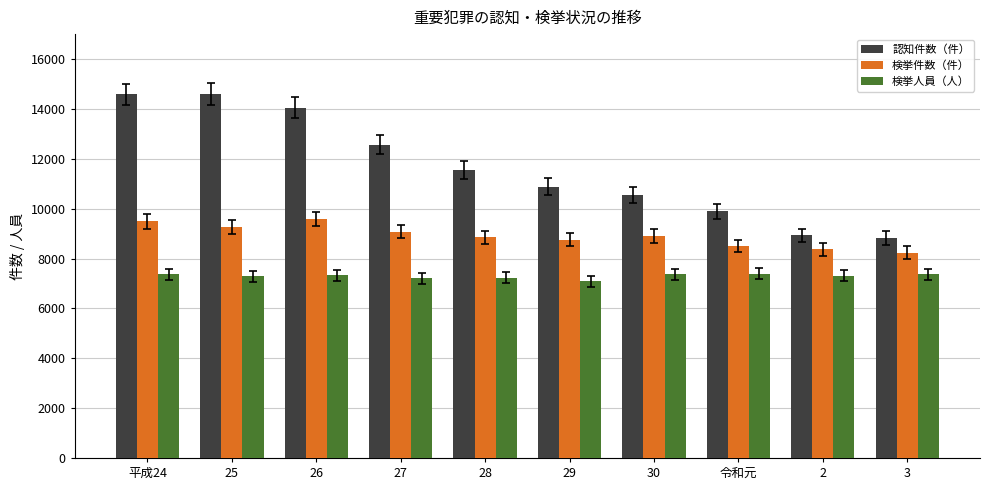

What is the difference between the second highest and minimum values in the 検挙件数（件） series?

1247